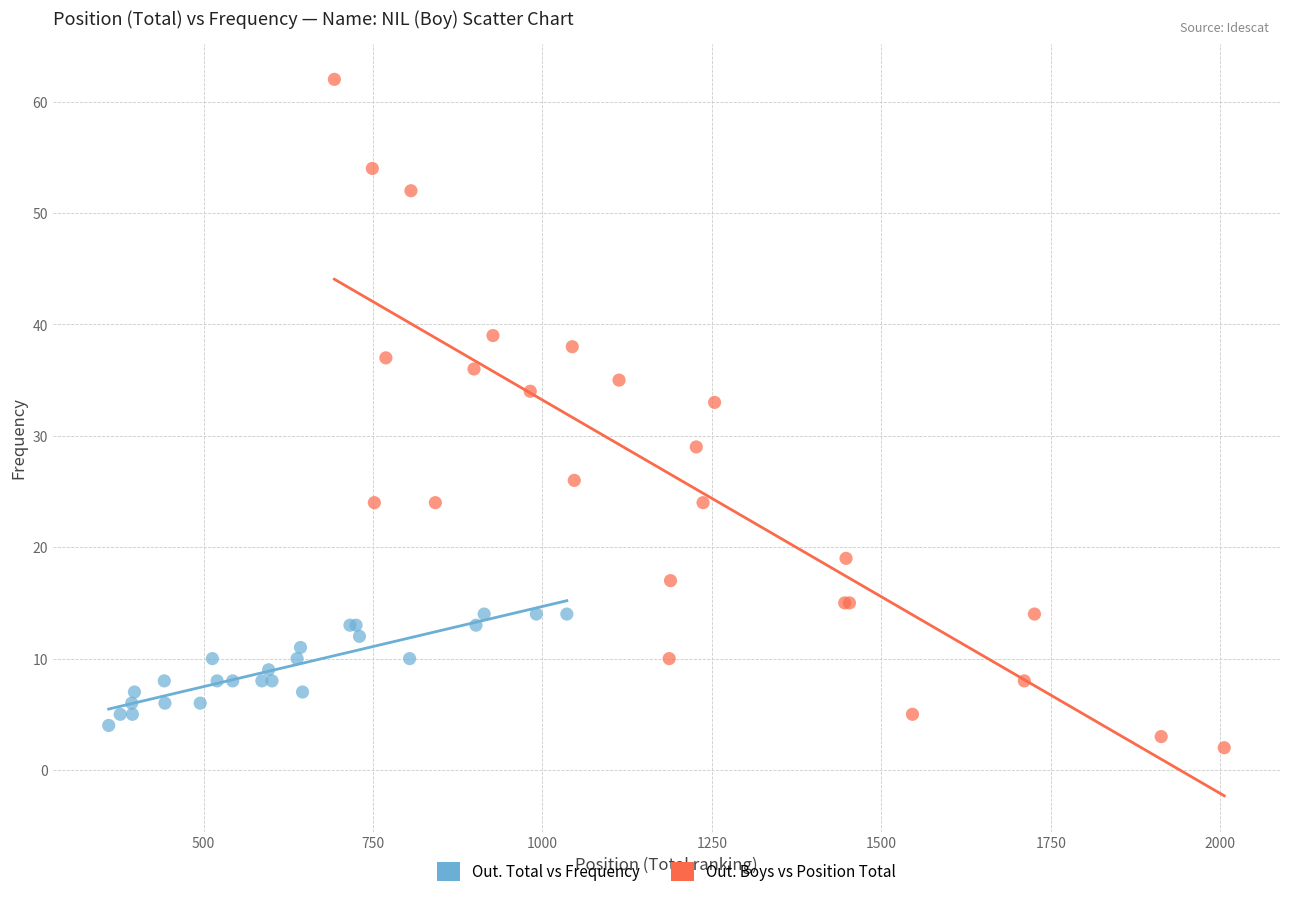

Which series contains the highest Y value?

Out. Boys vs Position Total